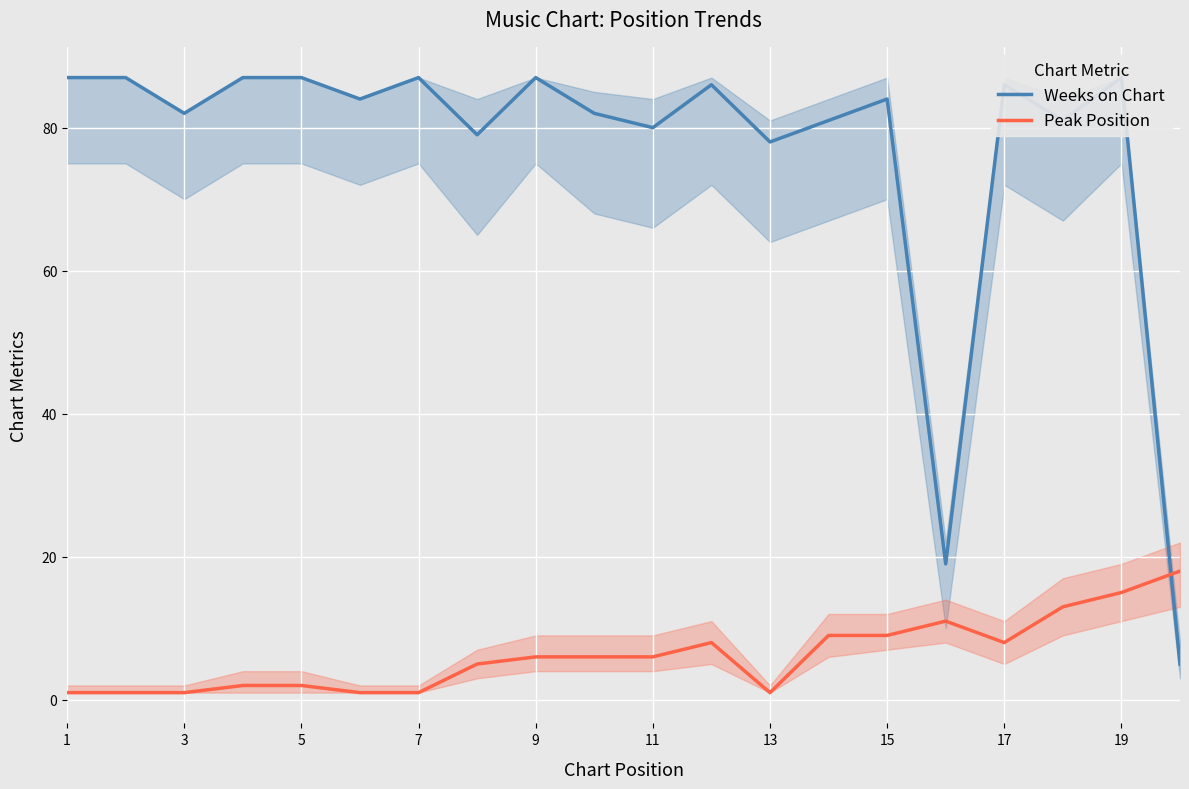

Reading left to right, list all the values displayed in this chart.

Weeks on Chart: 87	87	82	87	87	84	87	79	87	82	80	86	78	81	84	19	86	81	87	5
Peak Position: 1	1	1	2	2	1	1	5	6	6	6	8	1	9	9	11	8	13	15	18